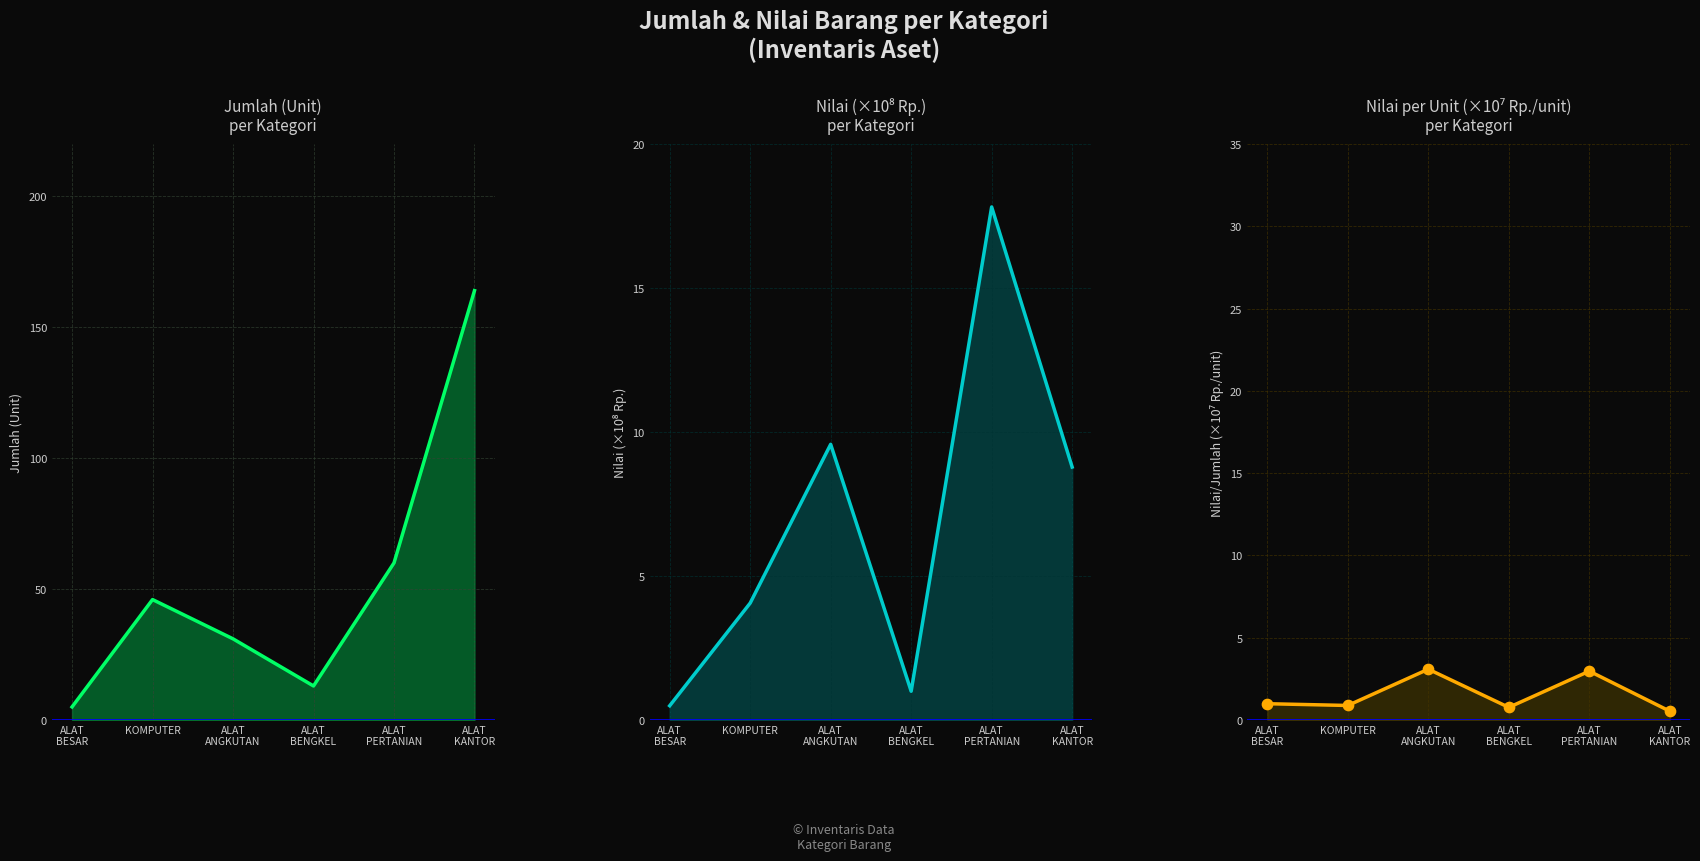

Which series contains the lowest Y value?

NILAI (×10⁸ Rp.)